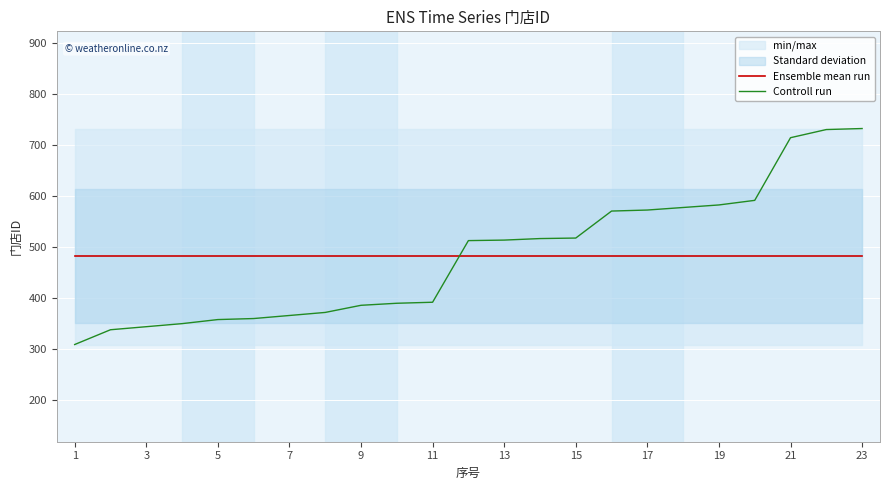

Which label corresponds to the smallest value in the chart?

1